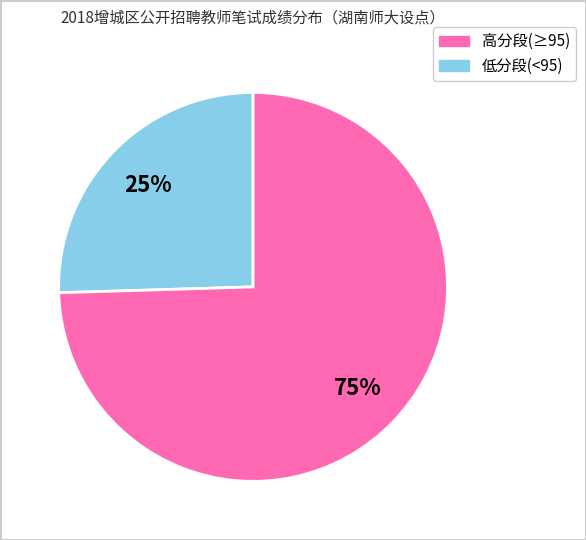

To the nearest percent, what is the average slice percentage?

50%